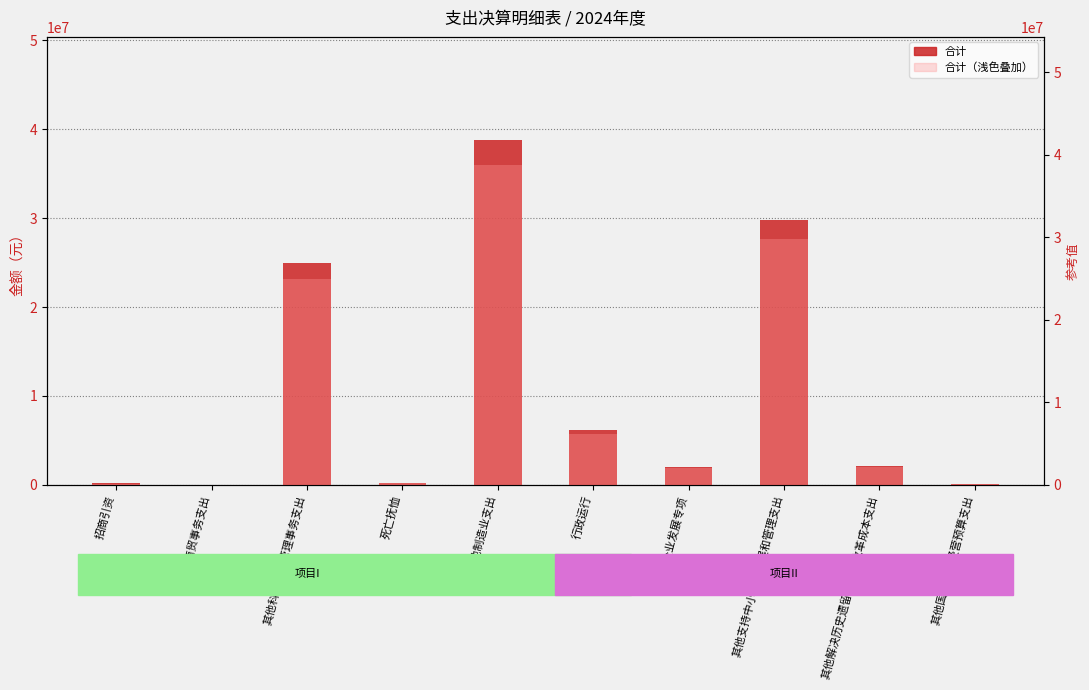

Is it true that 合计 equals 10848228.9 at 行政运行?

False